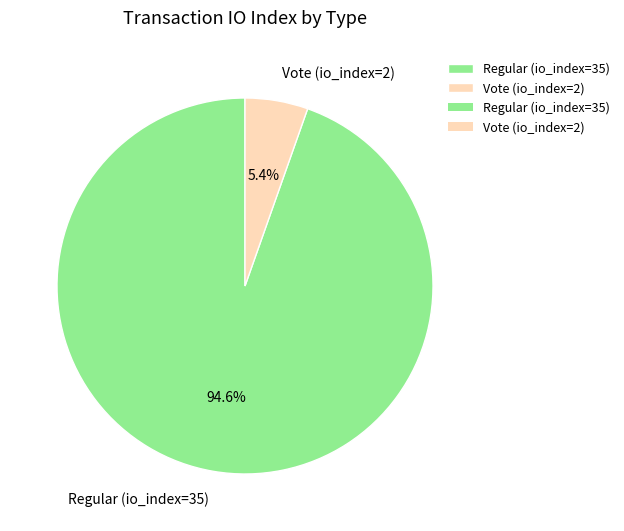

What percentage is the Regular (io_index=35) slice, to the nearest percent?

95%